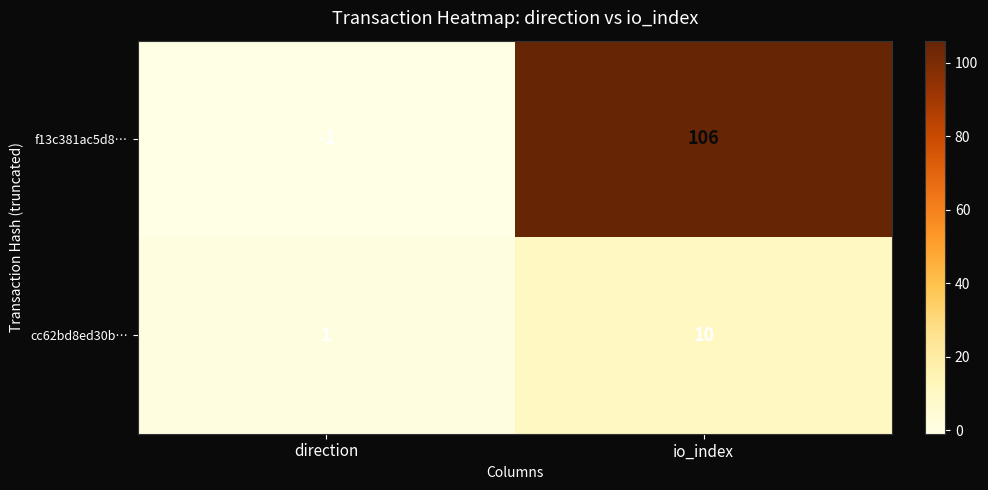

Reading left to right, transcribe all the data shown in this chart.

f13c381ac5d8…: direction=-1	io_index=106
cc62bd8ed30b…: direction=1	io_index=10